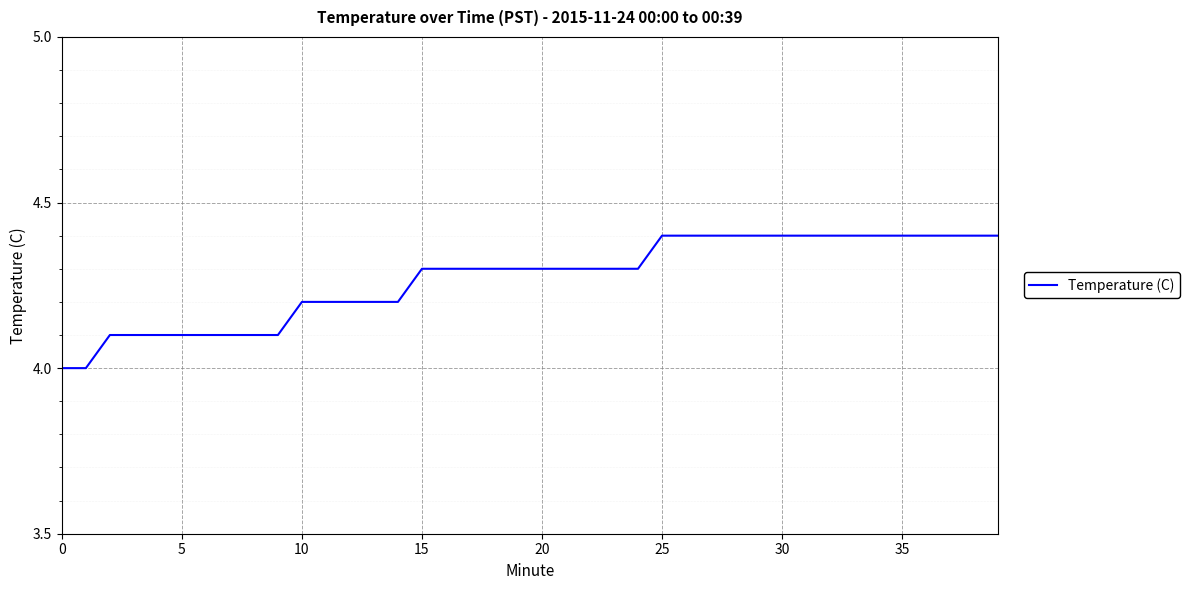

What is the difference between the maximum and minimum values?

0.4